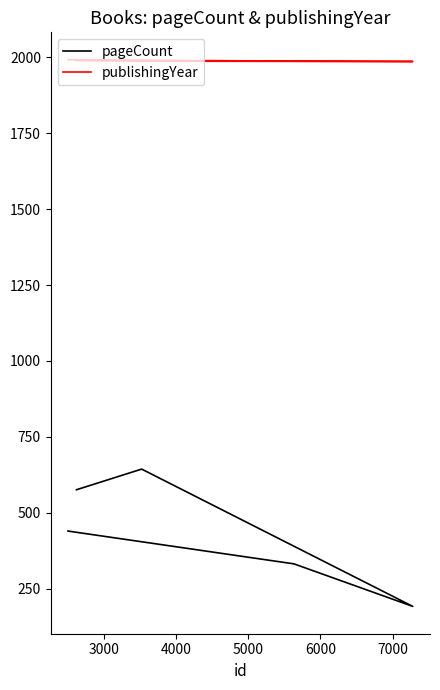

What is the smallest value displayed?

192